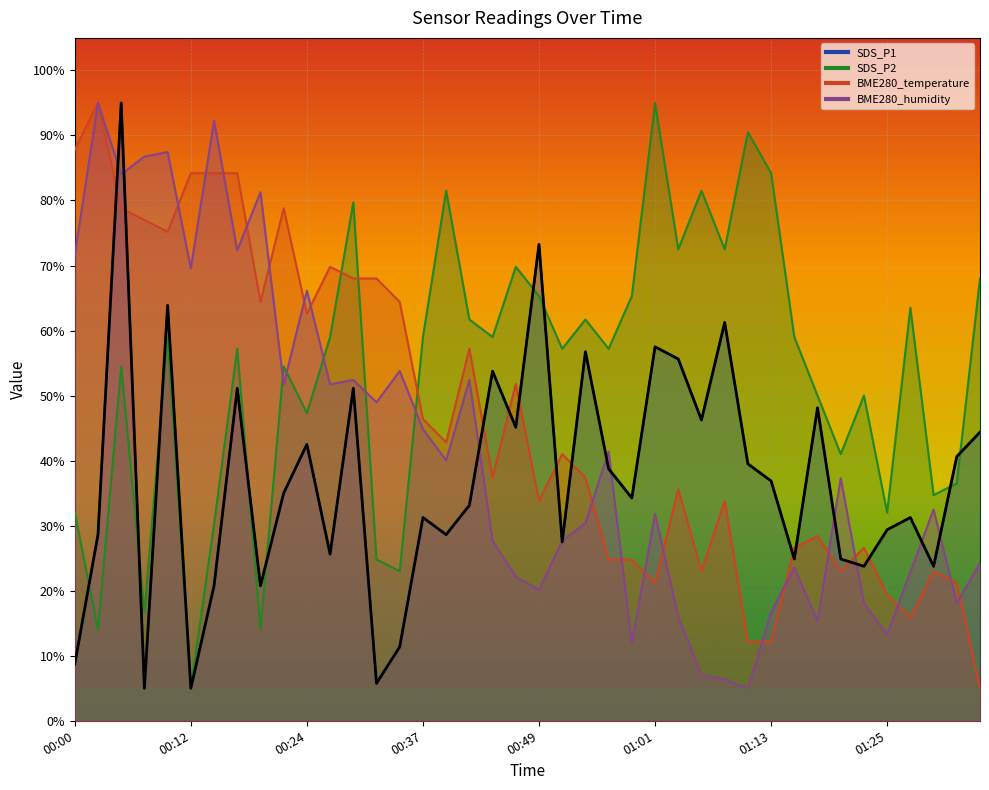

How many categories are shown in the chart?

40